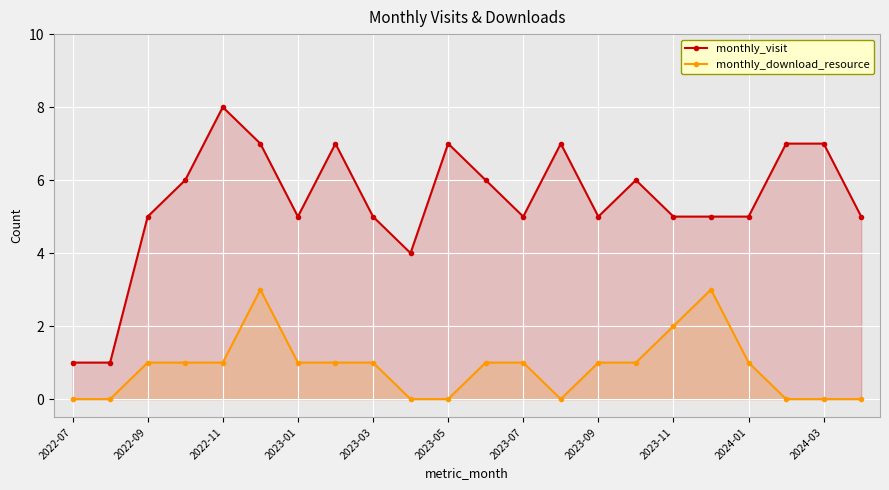

What is the greatest value displayed?

8